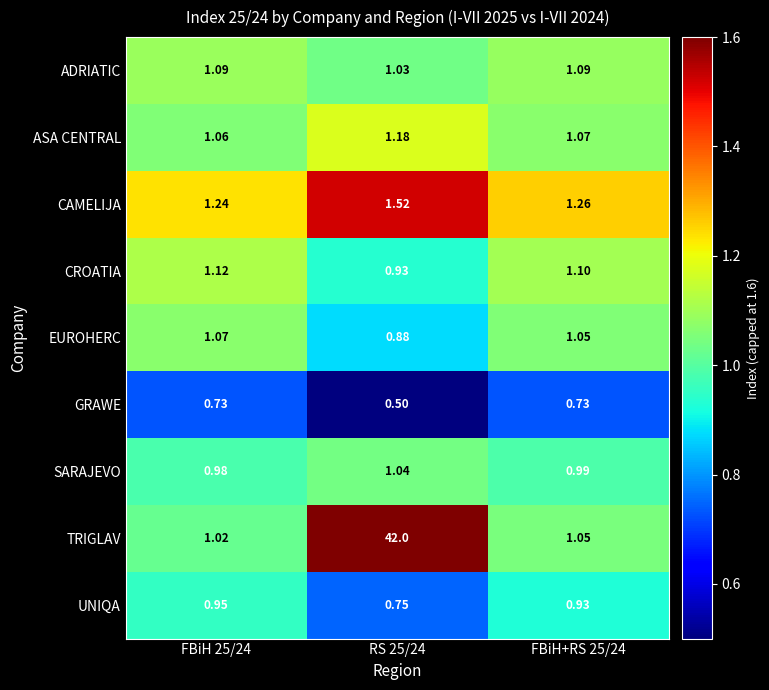

Is the value of SARAJEVO at FBiH 25/24 greater than the value of UNIQA at RS 25/24?

Yes